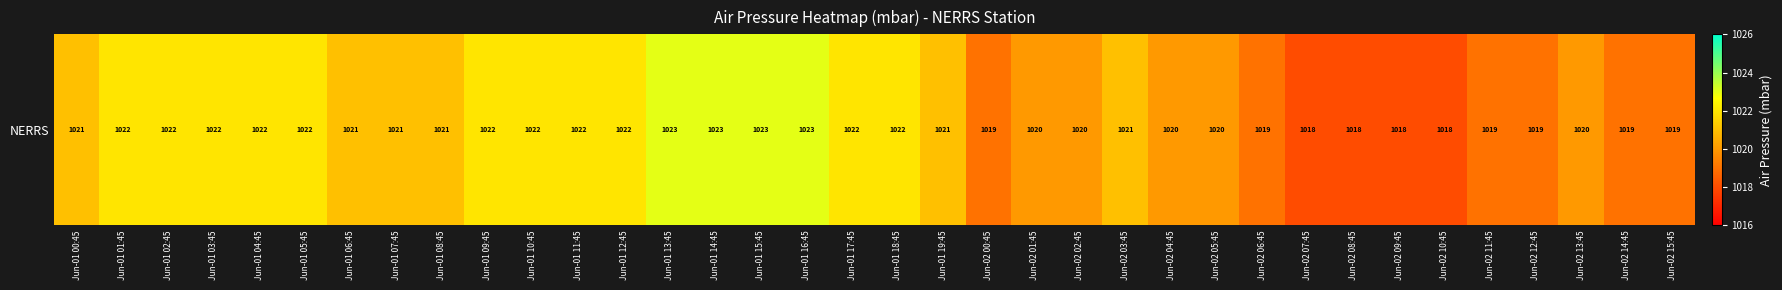

Which has a higher value, Jun-01 16:45 or Jun-01 09:45?

Jun-01 16:45